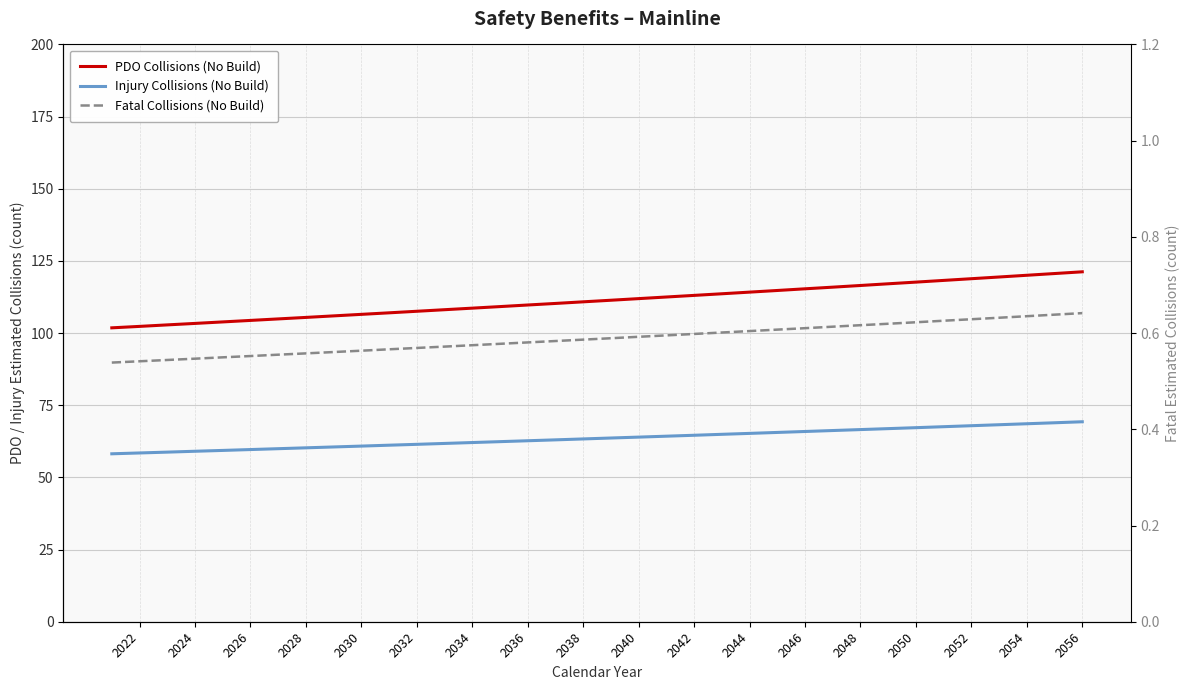

Does the chart display data point markers on the line(s)?

No